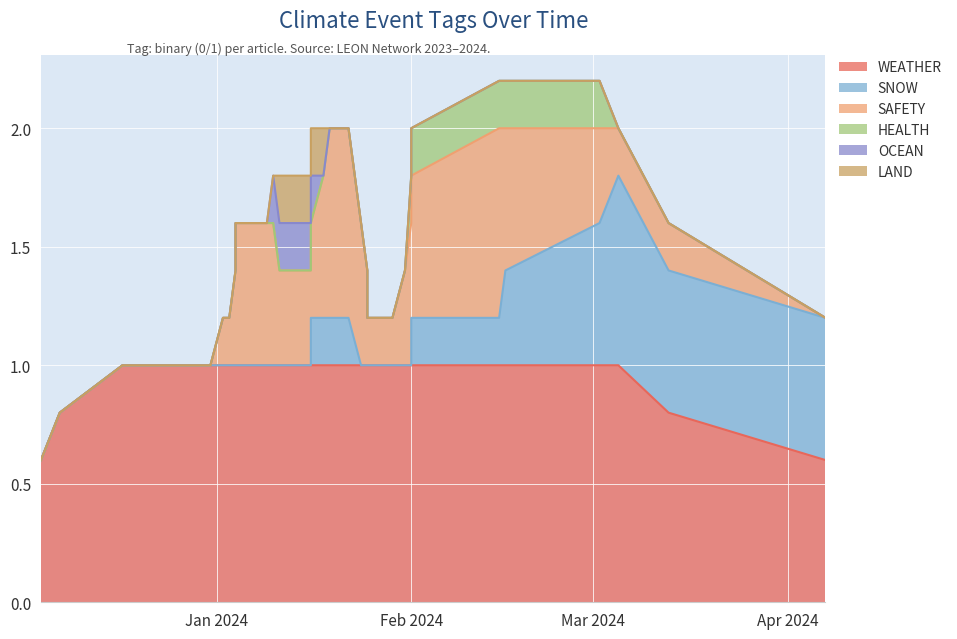

What is the label of the 23rd point from the left?

2024-01-18